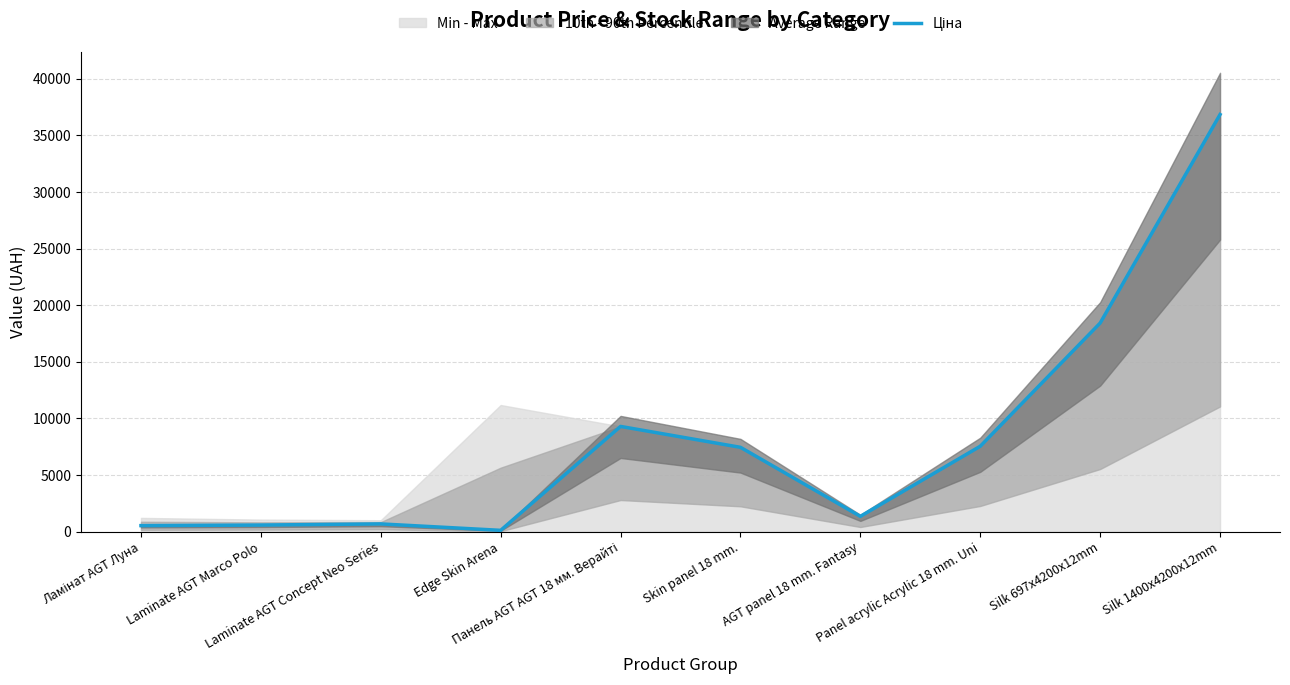

How many data points are less than 7444?

5